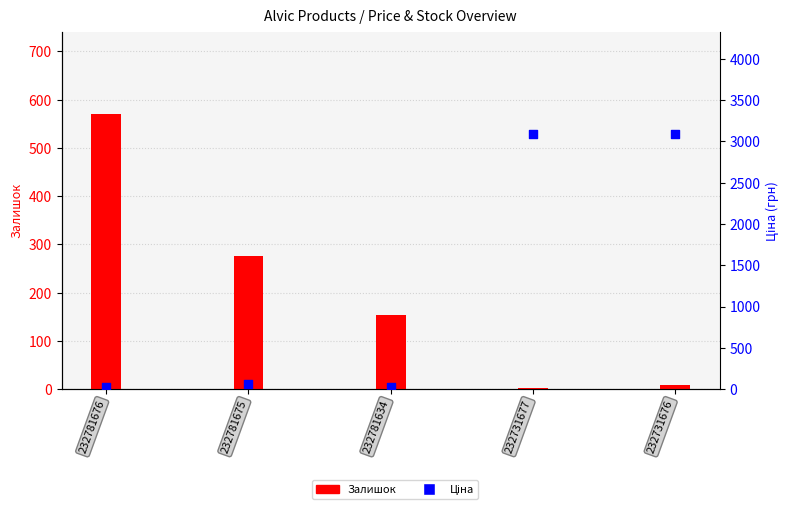

Is the value of Залишок at 232731676 greater than the value of Ціна at 232731677?

No